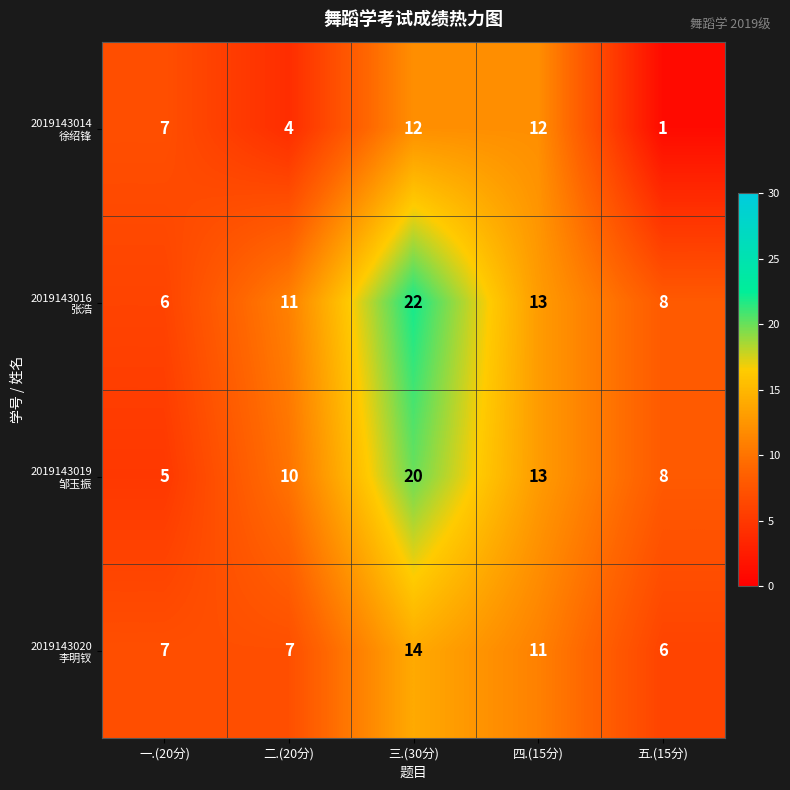

What is the spread (max minus min) of values at 三.(30分)?

10